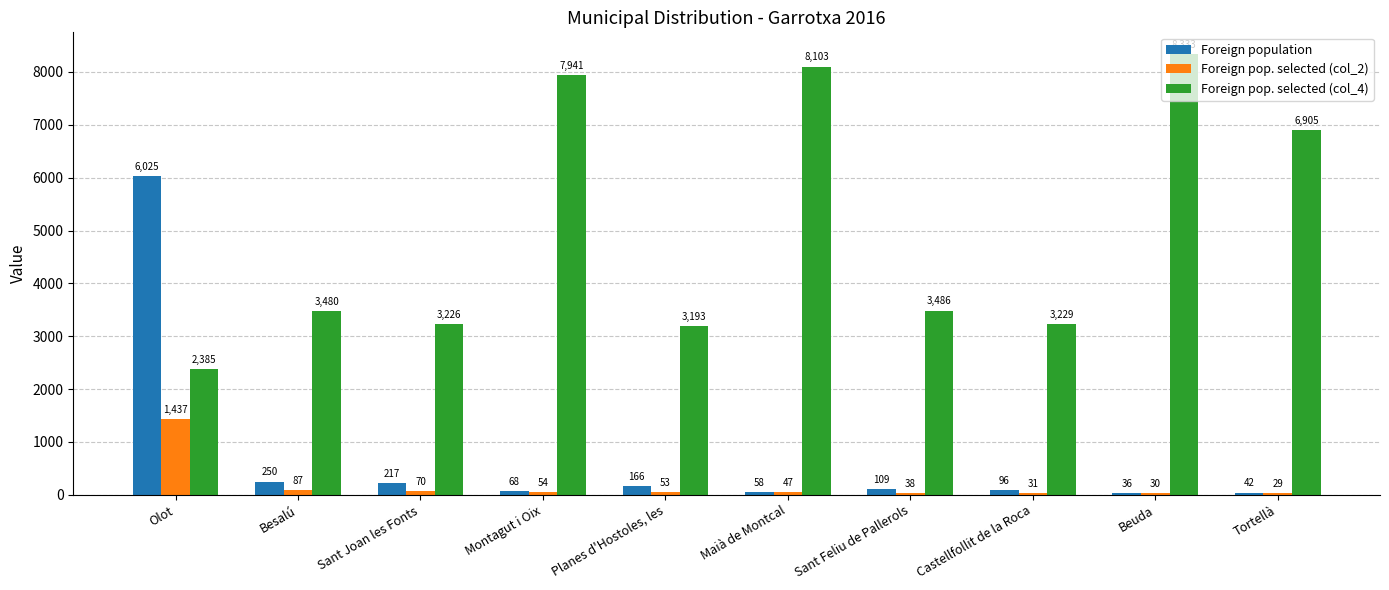

What is the difference between the Foreign population values at Castellfollit de la Roca and Beuda?

60